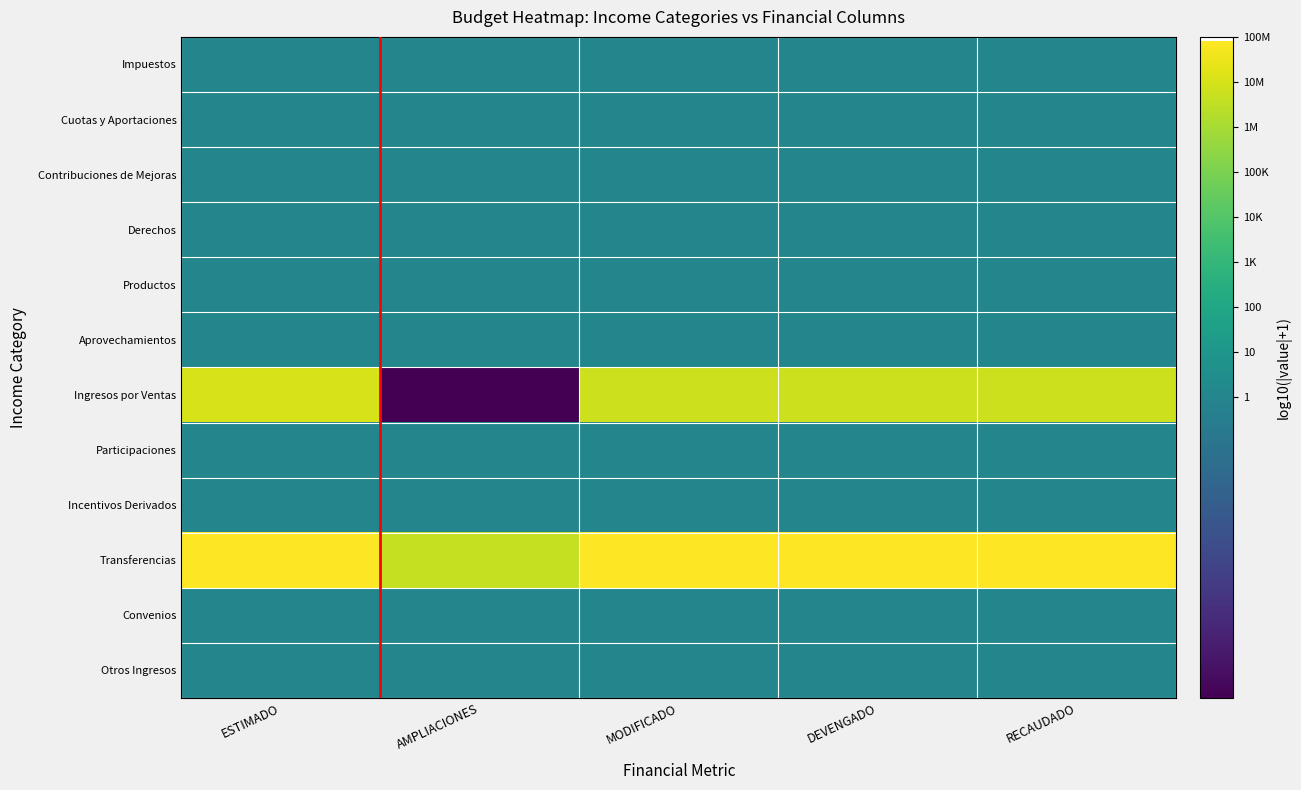

What is the total value across all series at MODIFICADO?

14.7